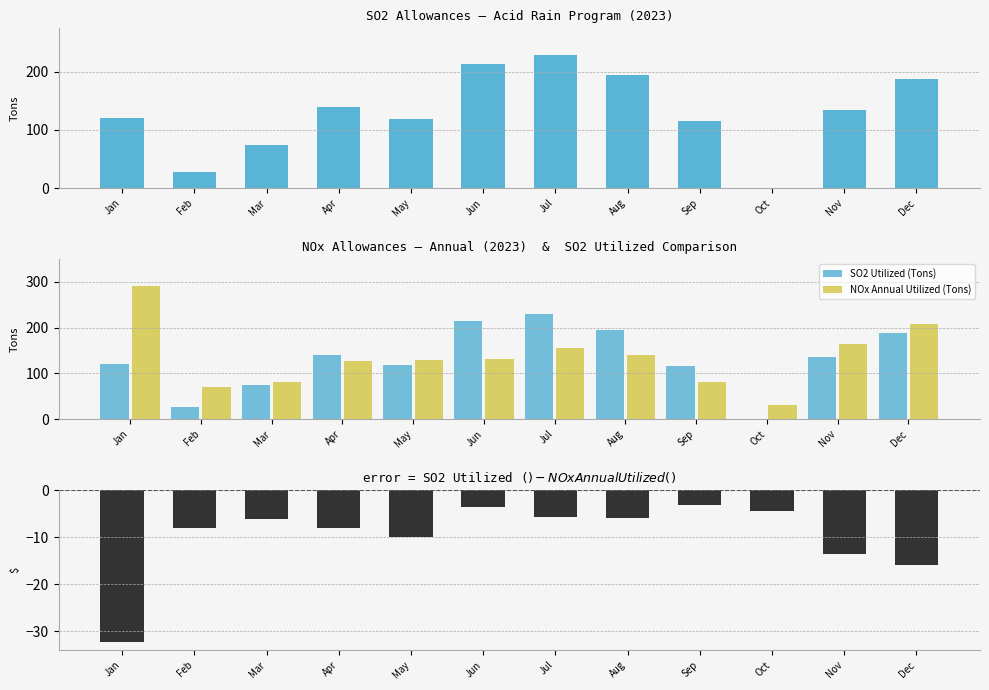

Reading left to right, list all the values displayed in this chart.

SO2 Utilized (Tons): Jan=120.0	Feb=27.0	Mar=75.0	Apr=139.0	May=119.0	Jun=214.0	Jul=229.0	Aug=195.0	Sep=116.0	Oct=-1.0	Nov=135.0	Dec=188.0
NOx Annual Utilized (Tons): Jan=291.0	Feb=71.0	Mar=81.0	Apr=127.0	May=130.0	Jun=132.0	Jul=155.0	Aug=140.0	Sep=81.0	Oct=31.0	Nov=165.0	Dec=207.0
SO2 $ − NOx Annual $: Jan=-32.3	Feb=-8.0	Mar=-6.1	Apr=-8.1	May=-9.9	Jun=-3.5	Jul=-5.7	Aug=-6.0	Sep=-3.2	Oct=-4.4	Nov=-13.7	Dec=-15.8